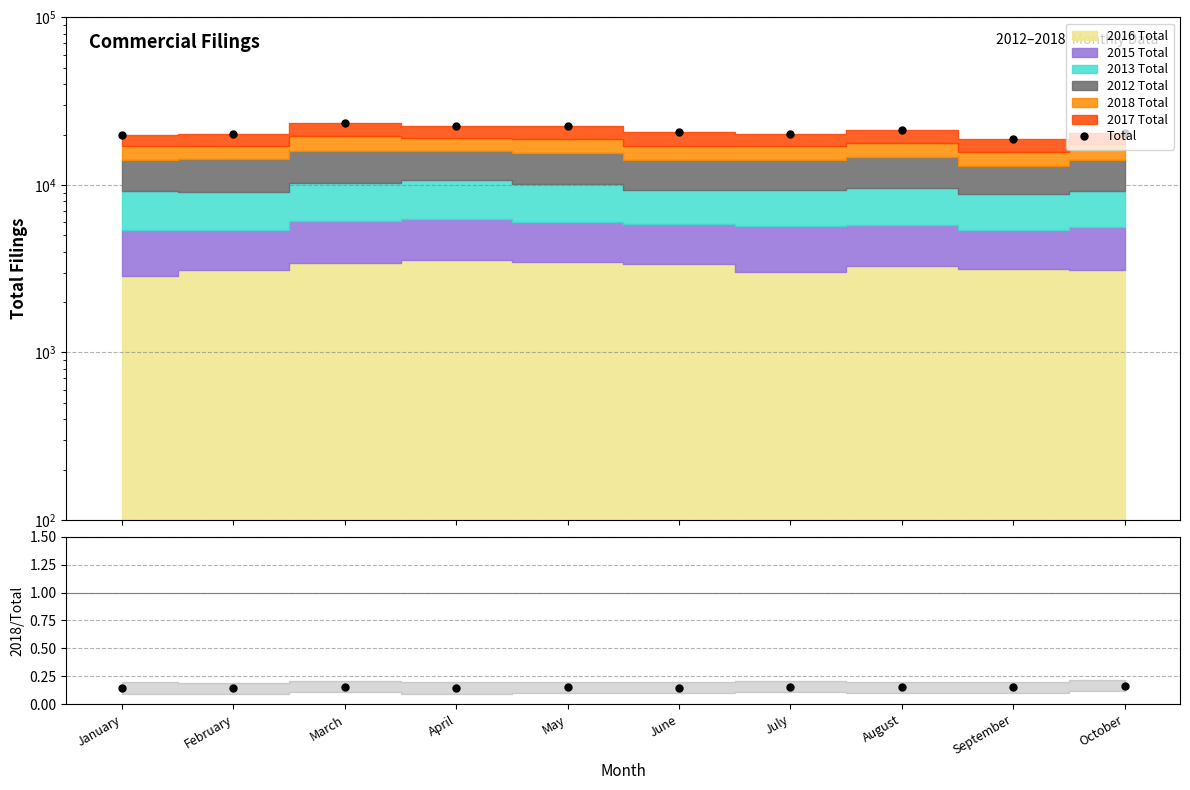

Is the value of 2018/Total at October greater than the value of Total at October?

No